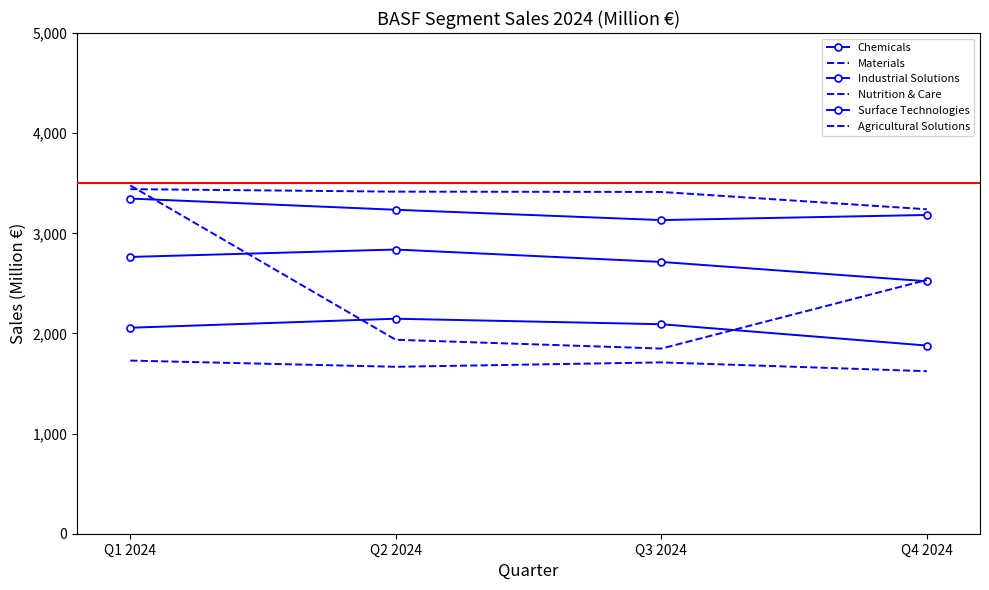

True or false: Surface Technologies has more than 0 interior local peaks.

False